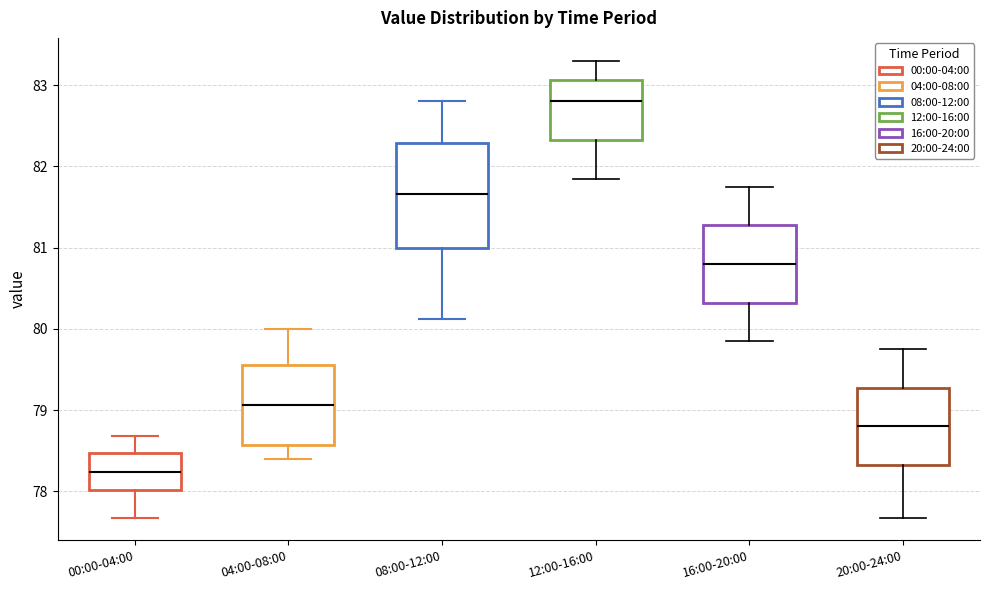

Where is the lower edge of the box for 08:00-12:00 on the y-axis? The values are not printed on the chart, so give them approximately, as read against the axis.

81.0